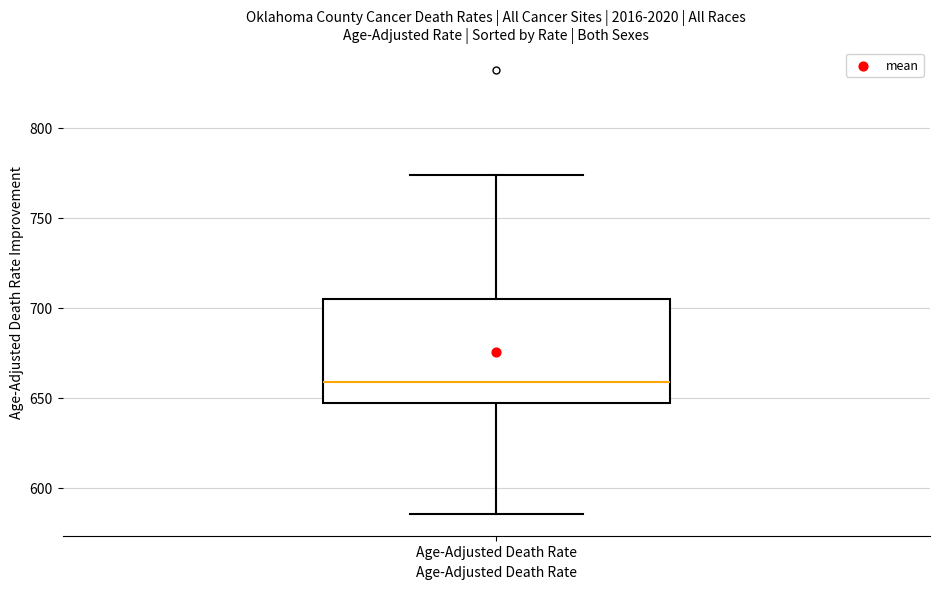

Read this box plot against the y-axis: the position of the median line, the range covered by the box, and the ends of both whiskers. The values are not printed on the chart, so give them approximately, as read against the axis.

median 660, box 645 to 705, whiskers 585 to 775